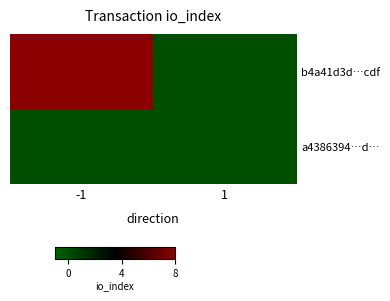

At which category is the sum across all series the highest?

-1